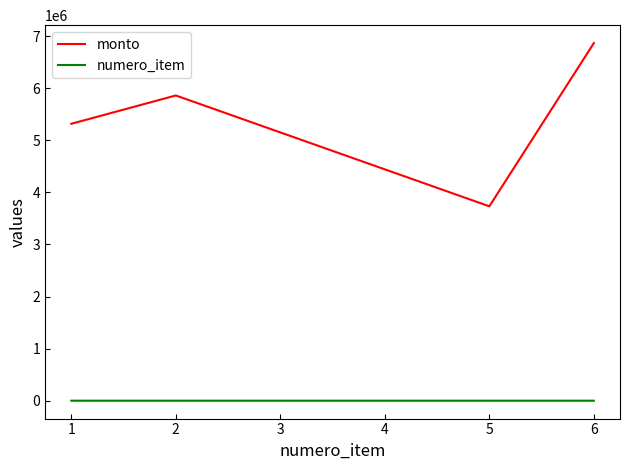

What is the greatest value displayed?

6868000